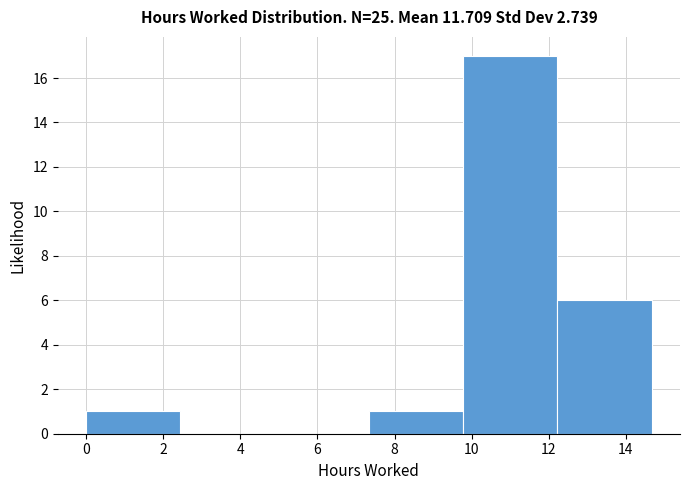

What is the height of the bar covering 7.4 to 9.8 on the x-axis? Neither the bar edges nor the heights are printed on the chart, so give them approximately, as read against the axes.

1